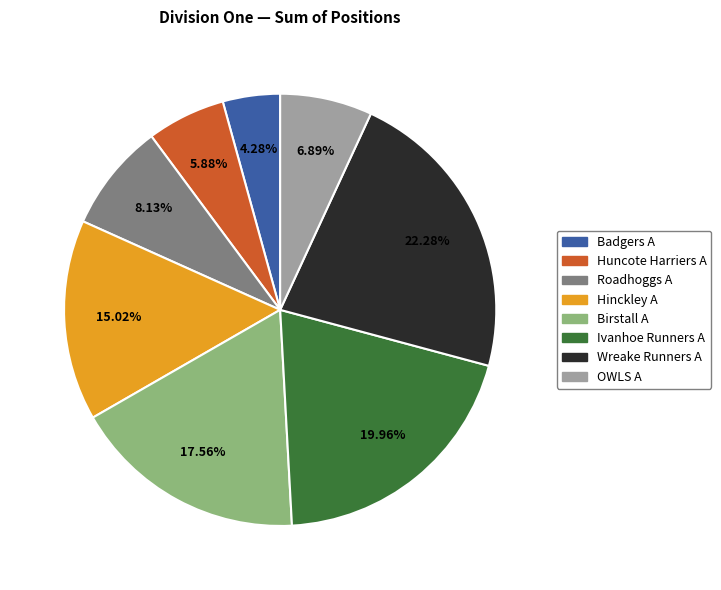

Does Wreake Runners A account for over 50% of the chart?

No